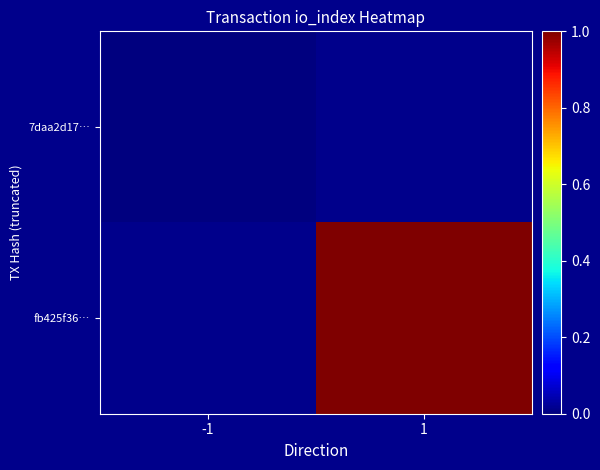

Count the number of data series in this chart.

2